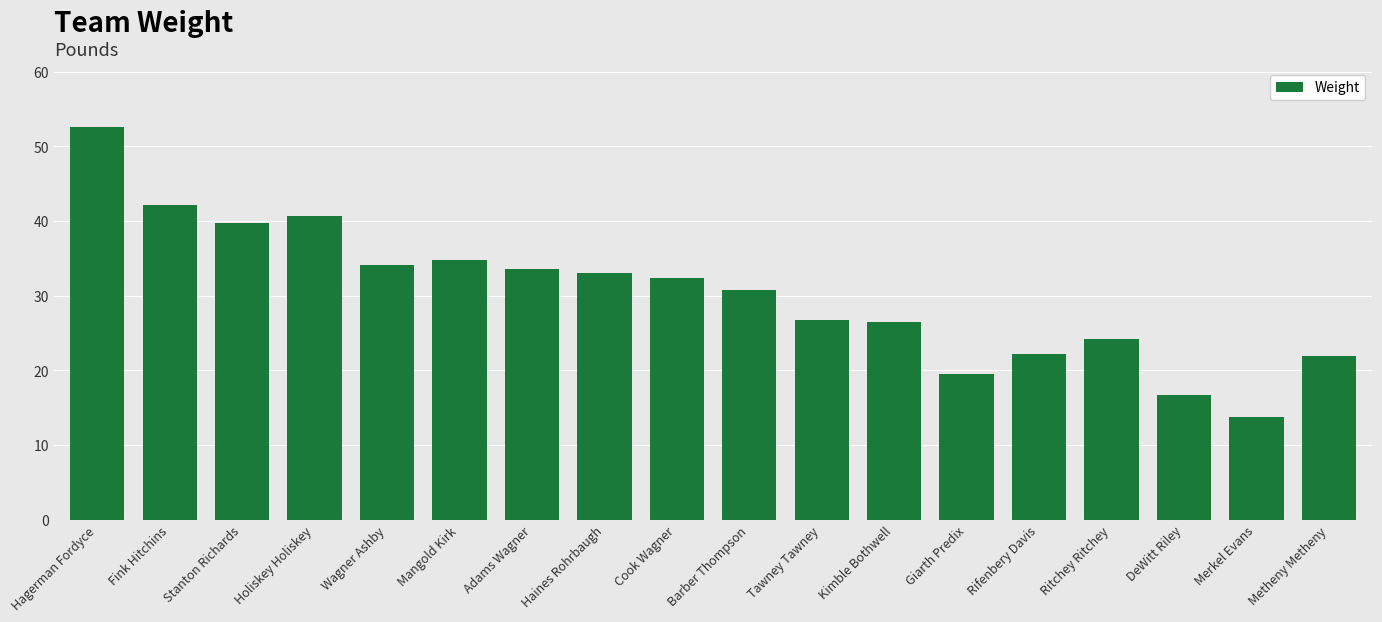

Read the value at Haines Rohrbaugh.

33.0